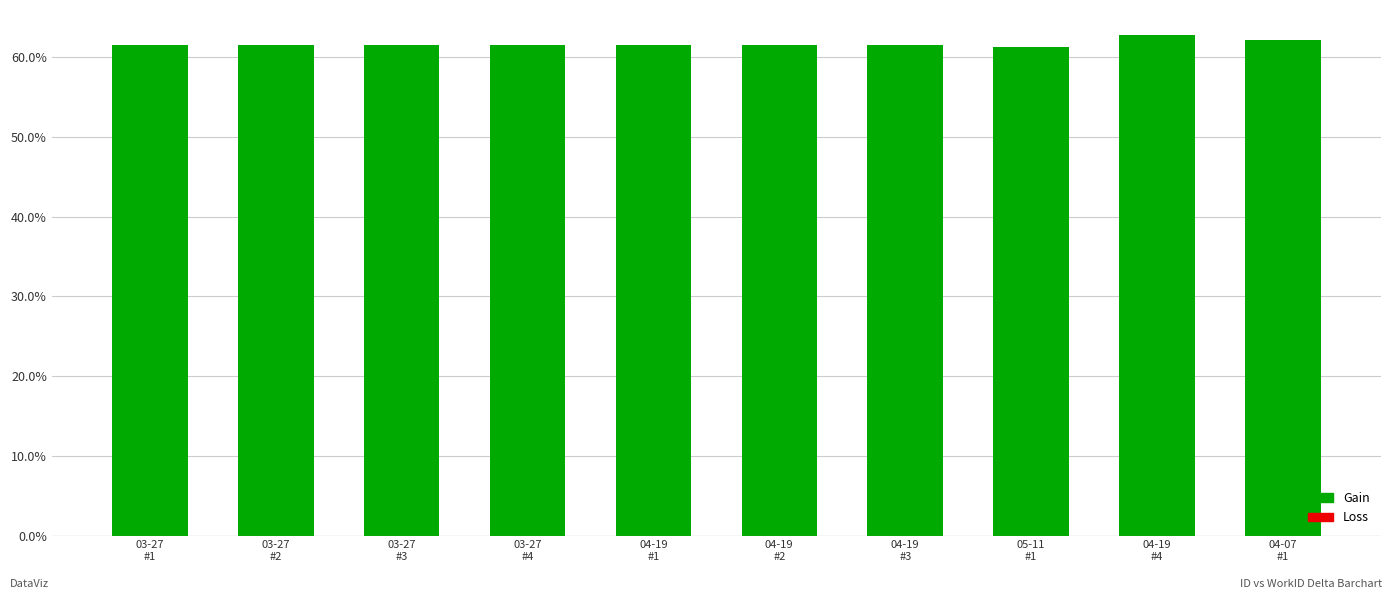

What is the minimum value shown in the chart?

61.3